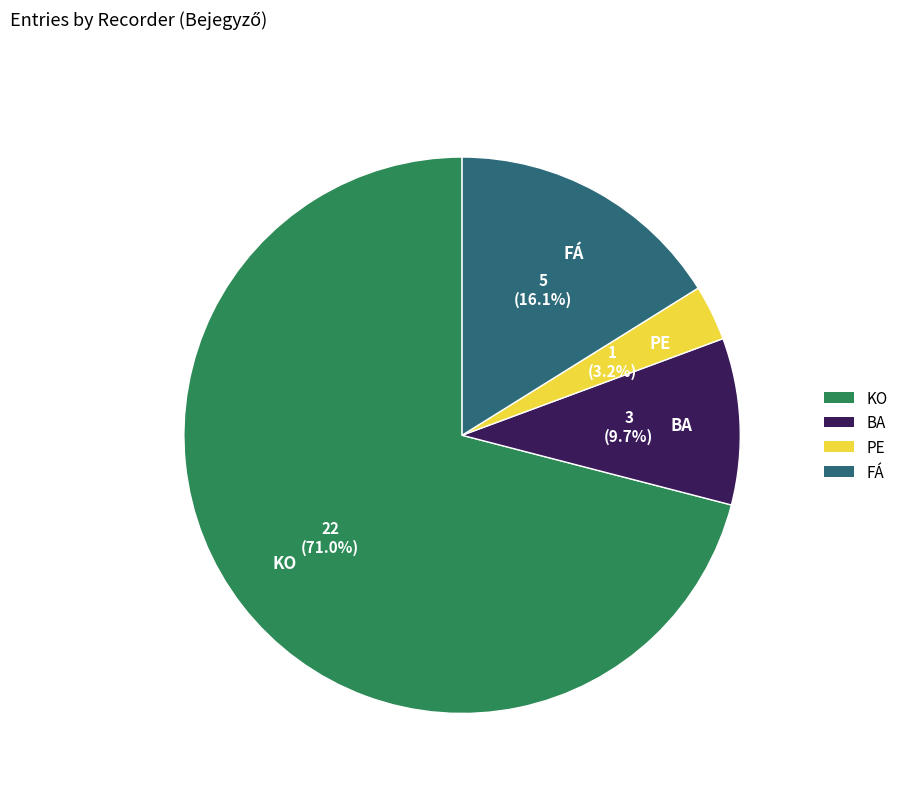

Which slice represents more than half of the pie?

KO